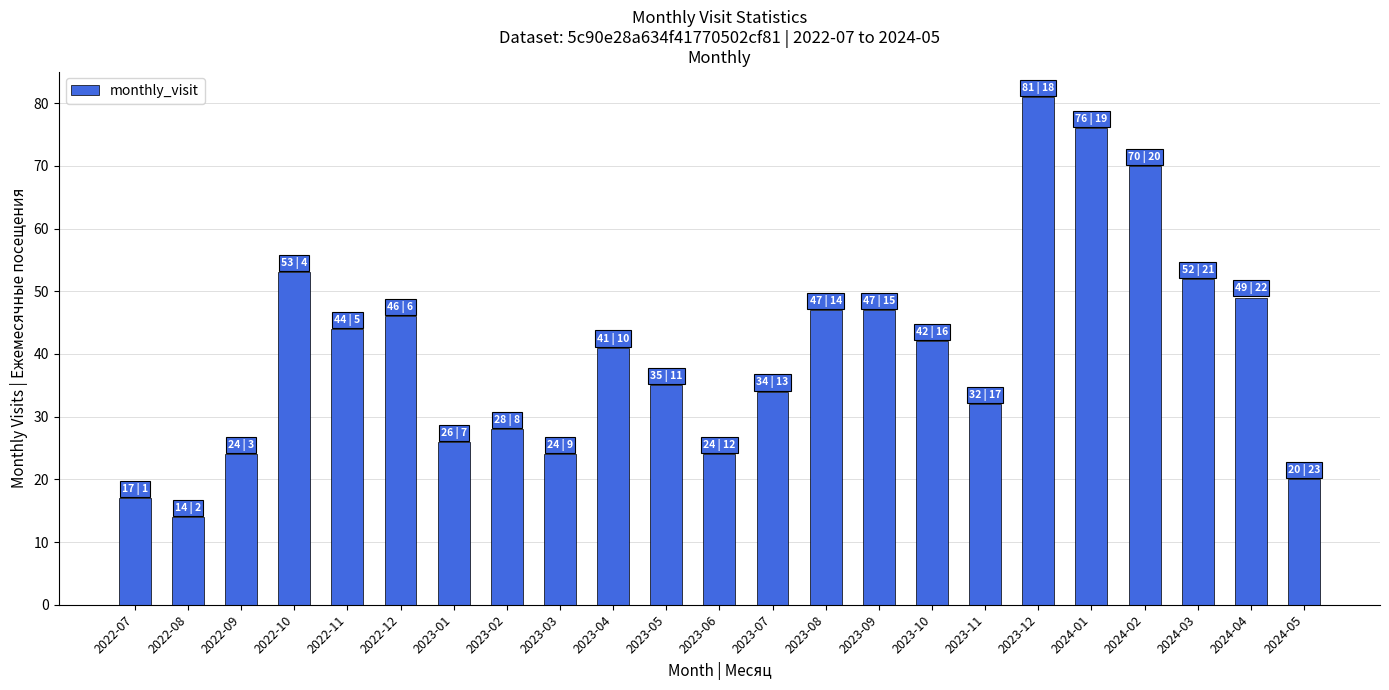

Which label corresponds to the smallest value in the chart?

2022-08